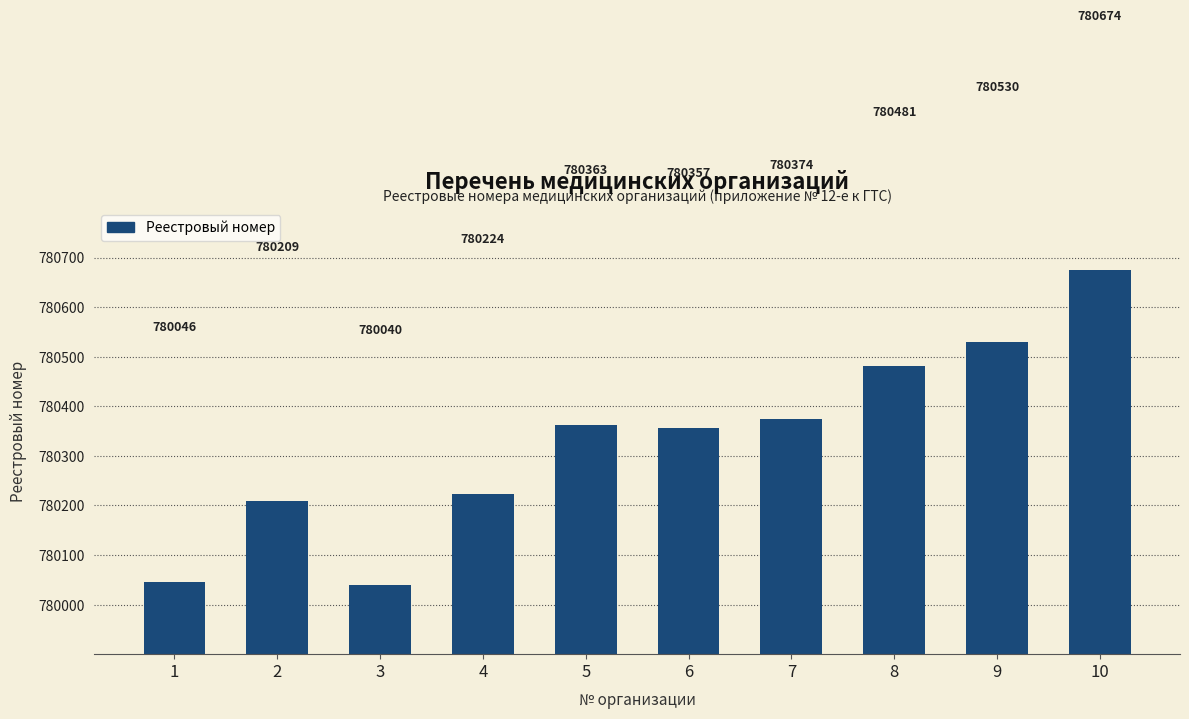

Reading left to right, what are all the values shown in this chart?

780046	780209	780040	780224	780363	780357	780374	780481	780530	780674